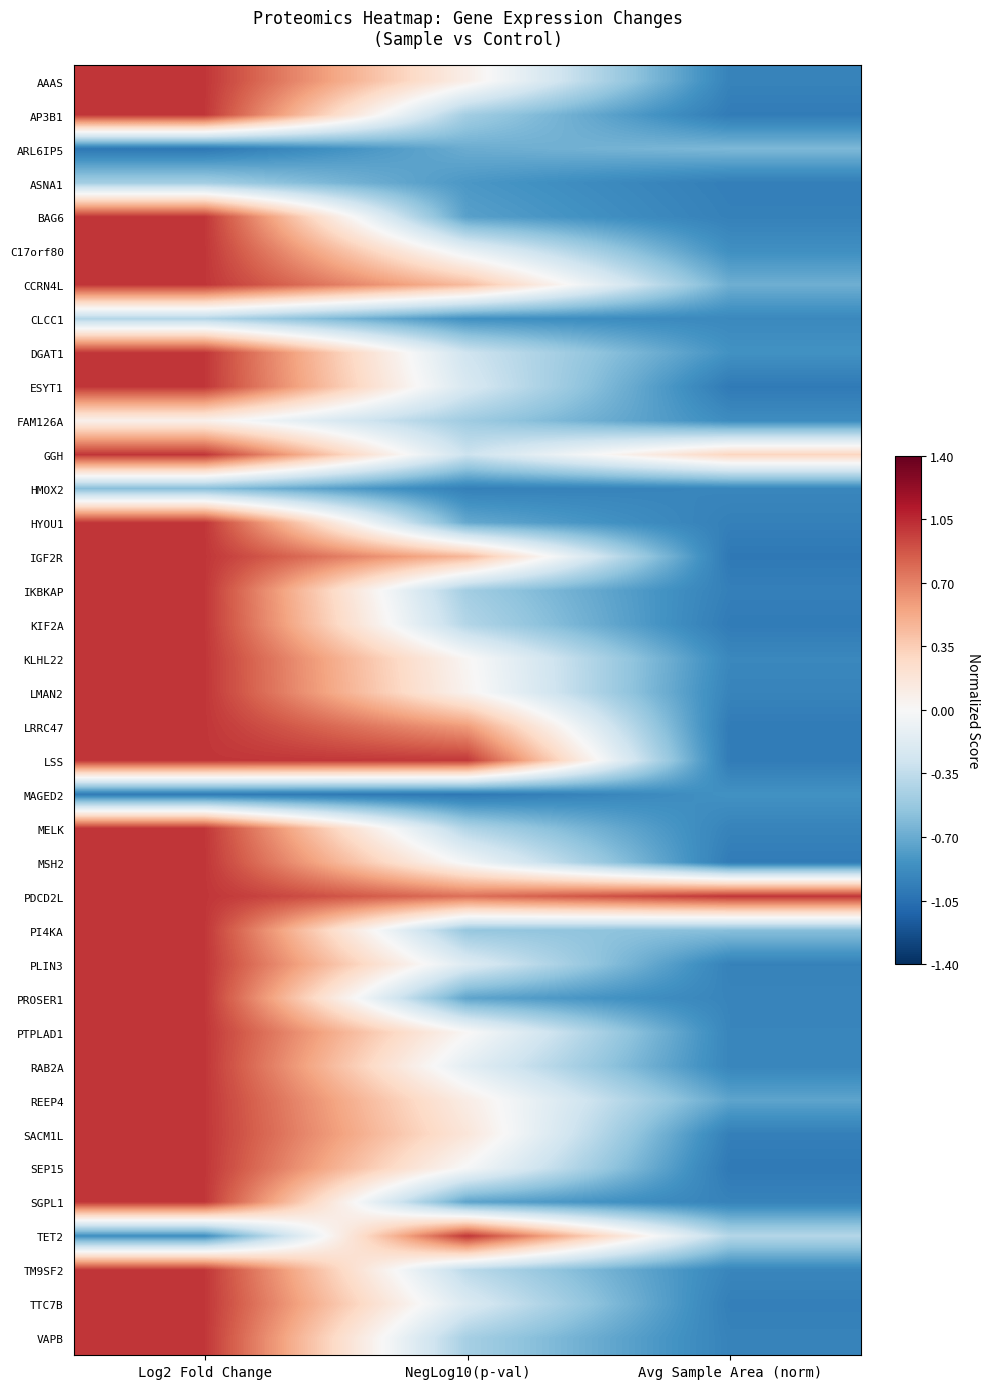

Rank the series at NegLog10(p-val) from highest to lowest value.

TET2, LSS, PDCD2L, LRRC47, IGF2R, CCRN4L, SACM1L, REEP4, AAAS, LMAN2, KLHL22, PTPLAD1, SEP15, MSH2, C17orf80, RAB2A, PLIN3, TTC7B, ESYT1, DGAT1, GGH, TM9SF2, KIF2A, MELK, VAPB, AP3B1, IKBKAP, FAM126A, PI4KA, ARL6IP5, HYOU1, PROSER1, SGPL1, BAG6, ASNA1, CLCC1, HMOX2, MAGED2